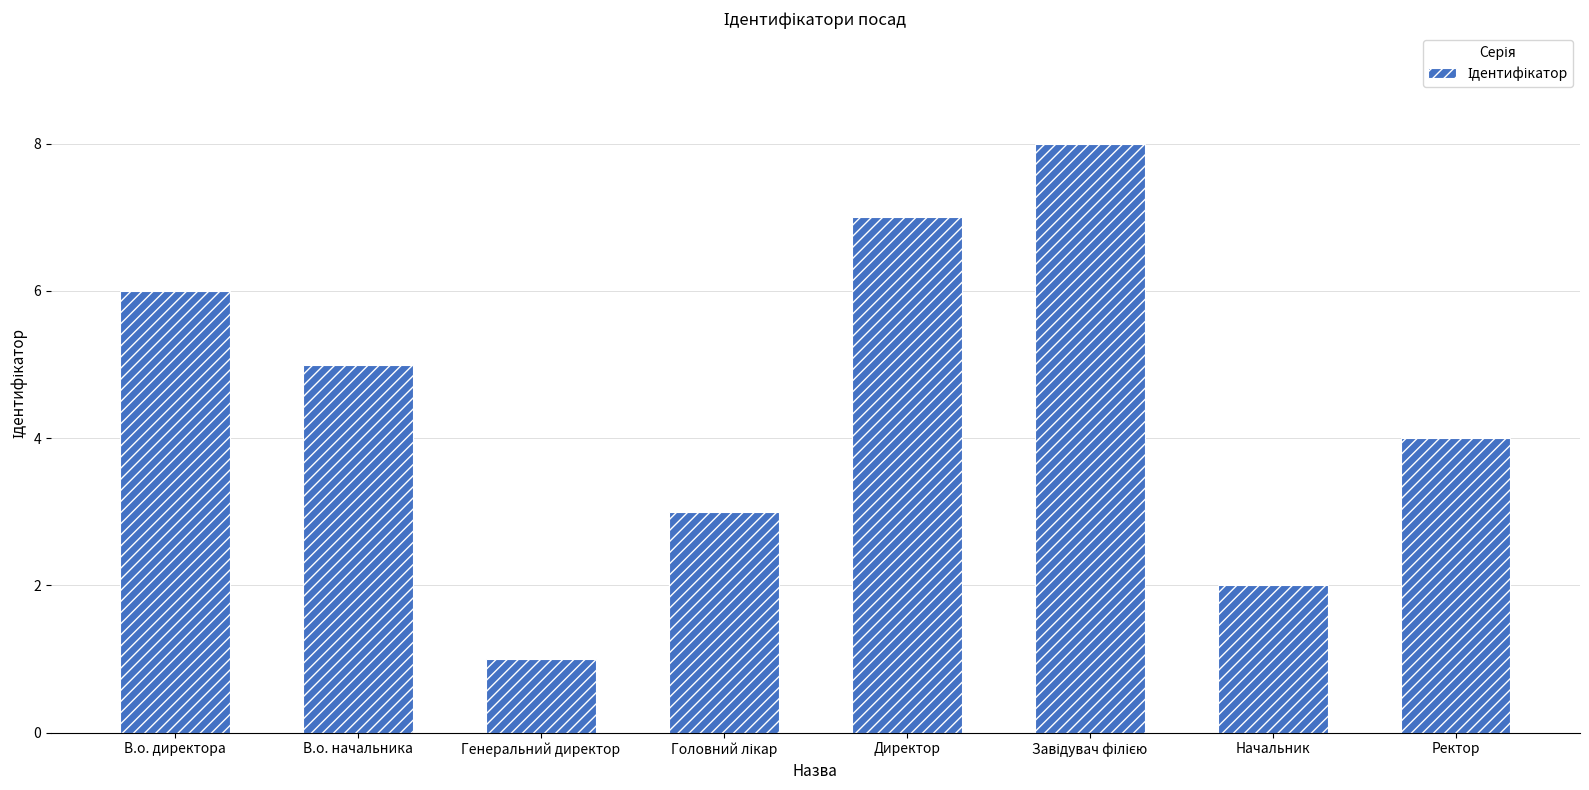

What is the change in value from Директор to Начальник?

-5